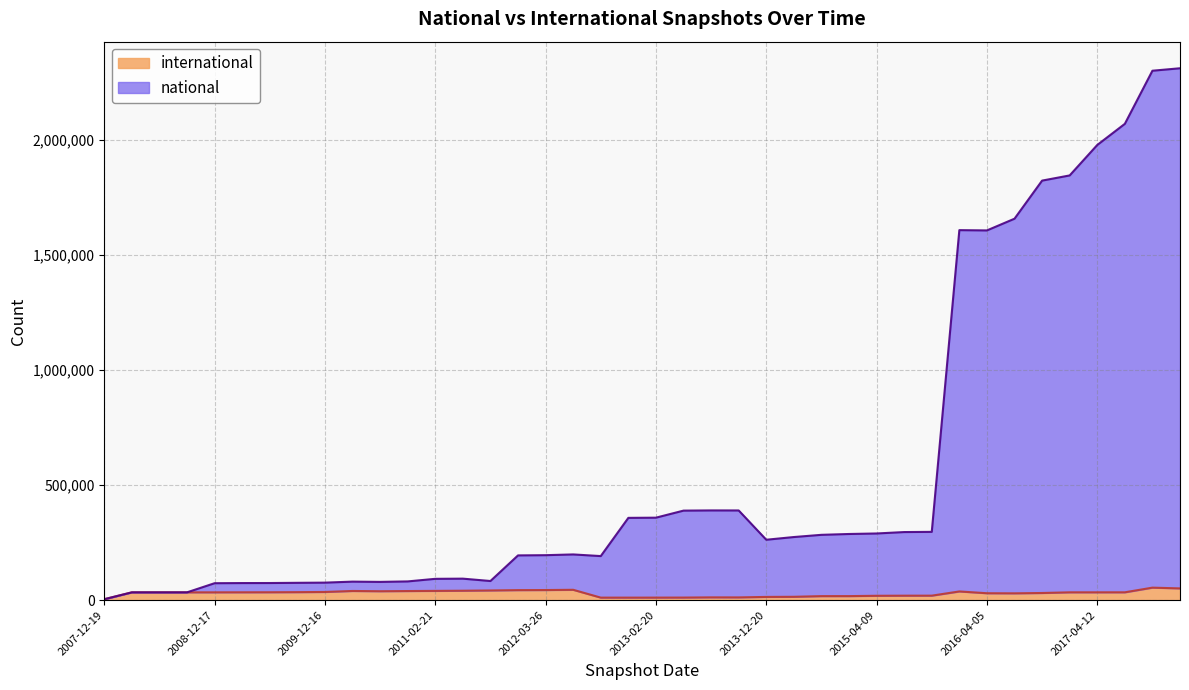

What is the approximate value of international at 2009-06-17, to the nearest 100?

34400